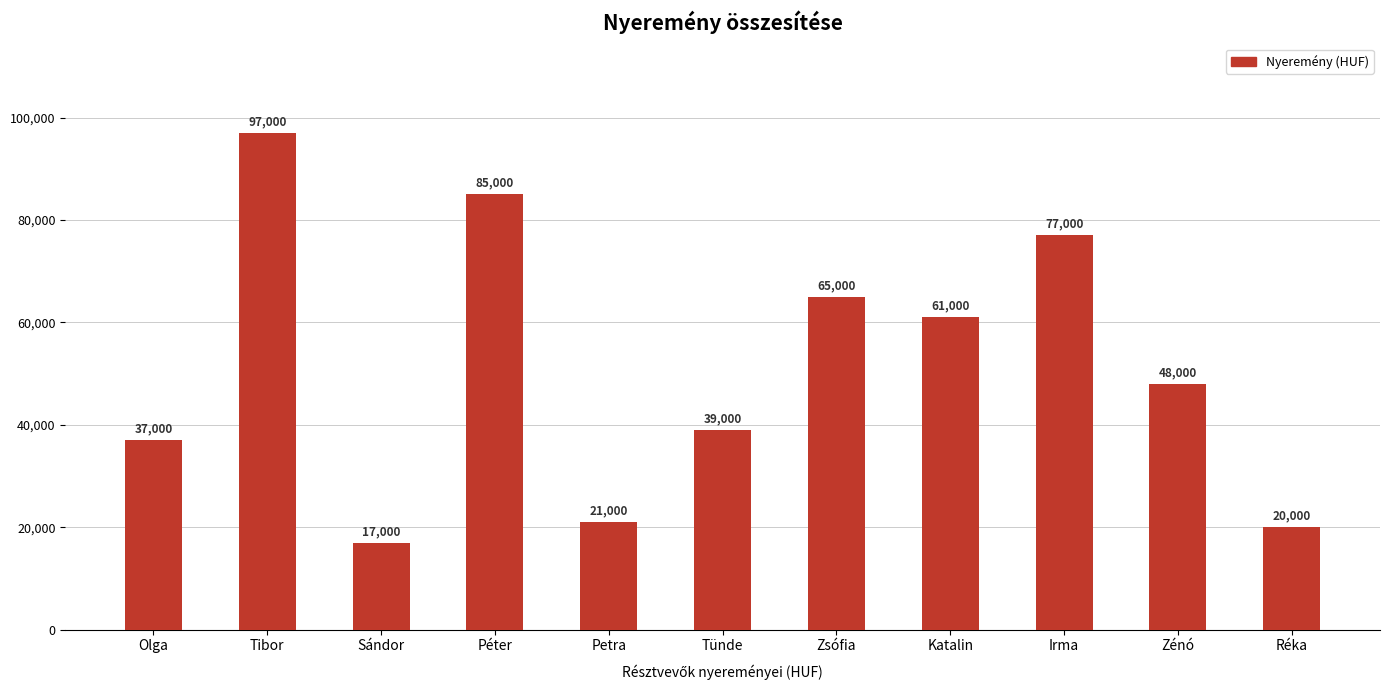

Approximately how many times larger is the value at Irma compared to Olga?

2.1